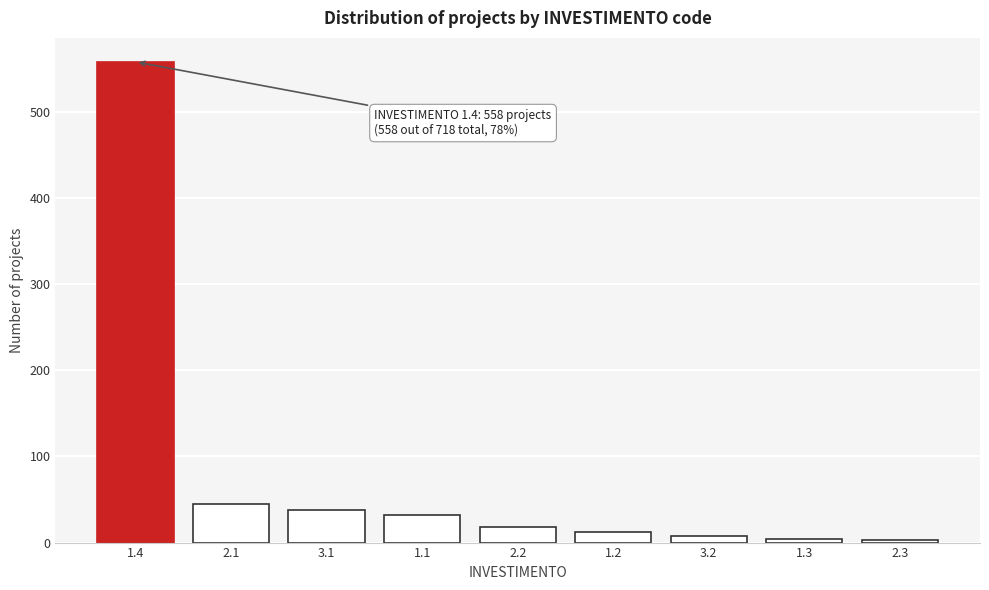

The value at 1.4 is 558. True or false?

True